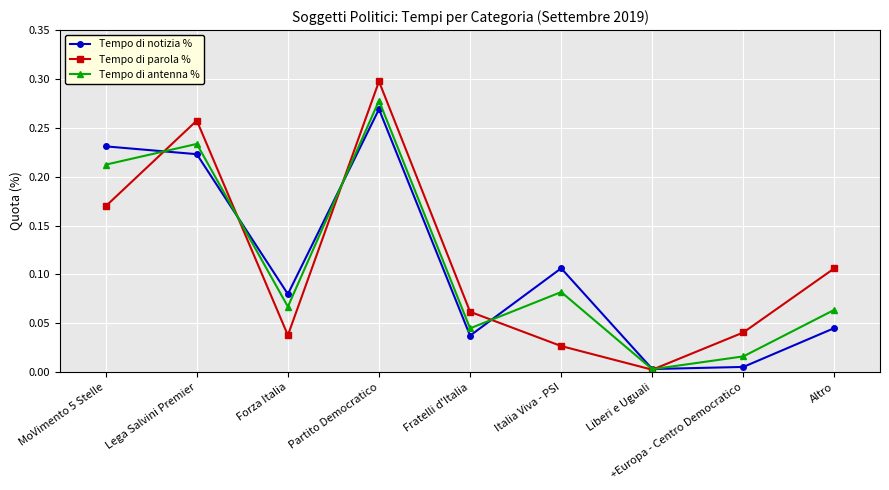

Rank the categories by Tempo di parola % value from lowest to highest.

Liberi e Uguali, Italia Viva - PSI, Forza Italia, +Europa - Centro Democratico, Fratelli d'Italia, Altro, MoVimento 5 Stelle, Lega Salvini Premier, Partito Democratico